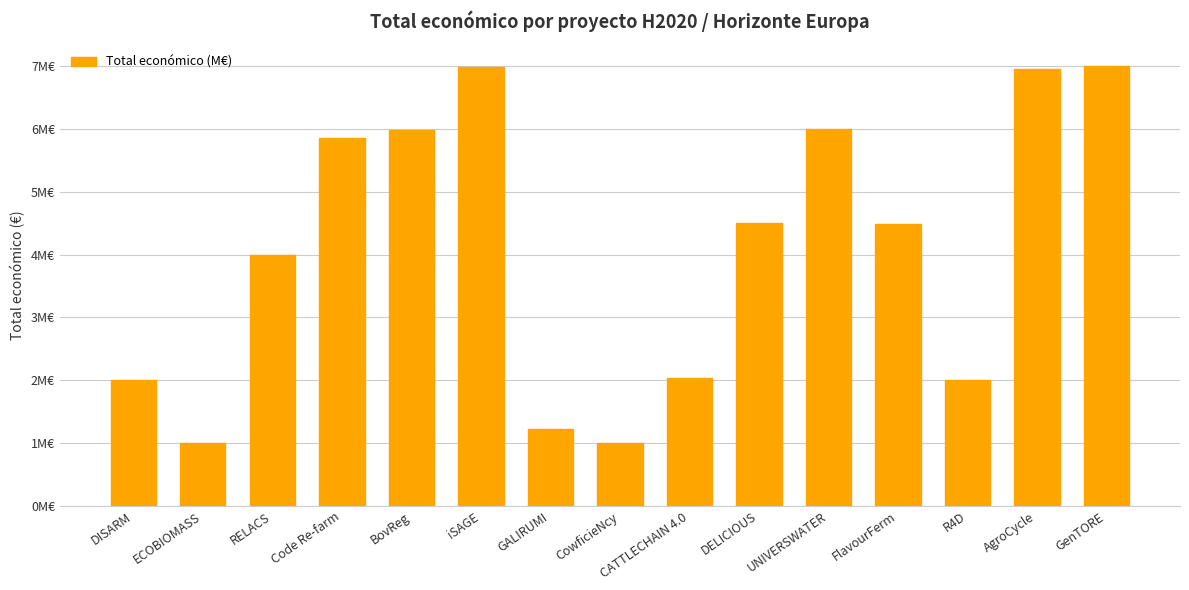

Reading left to right, what are all the values shown in this chart?

2.0	1.0	4.0	5.9	6.0	7.0	1.2	1.0	2.0	4.5	6.0	4.5	2.0	7.0	7.0